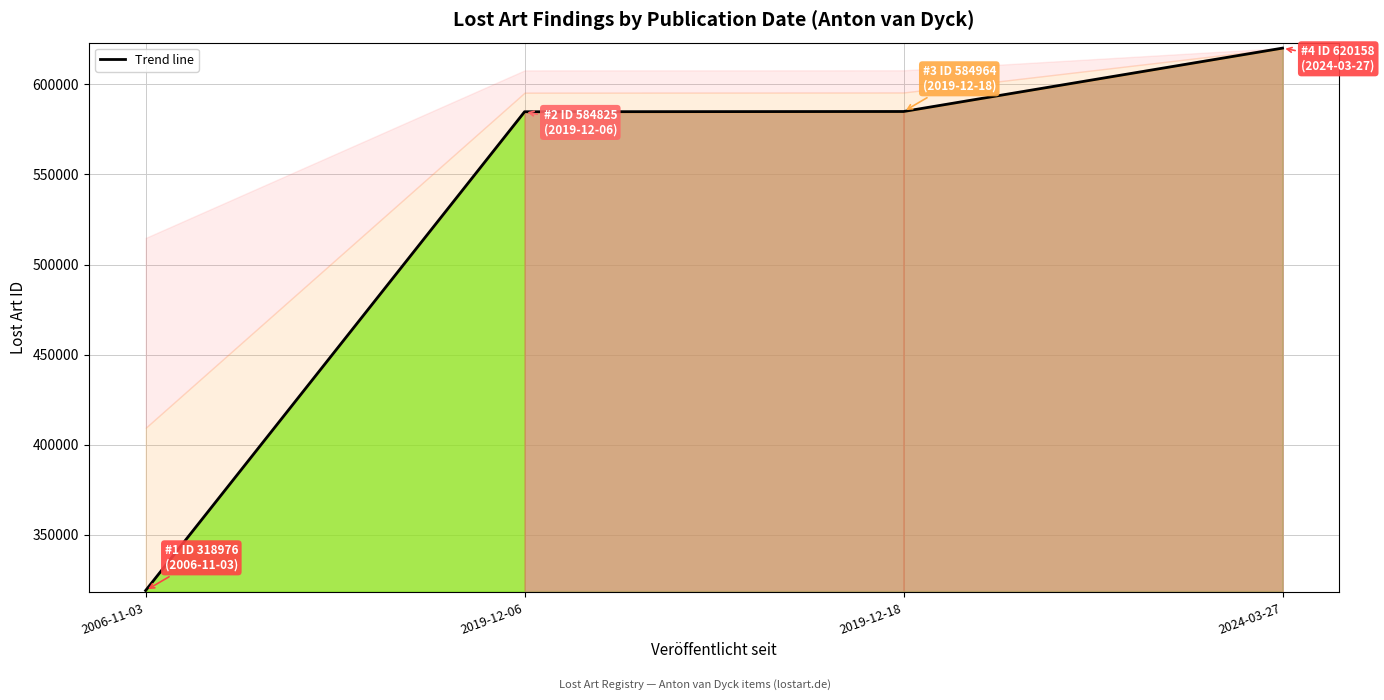

True or false: the data has more than 1 interior local peaks.

False